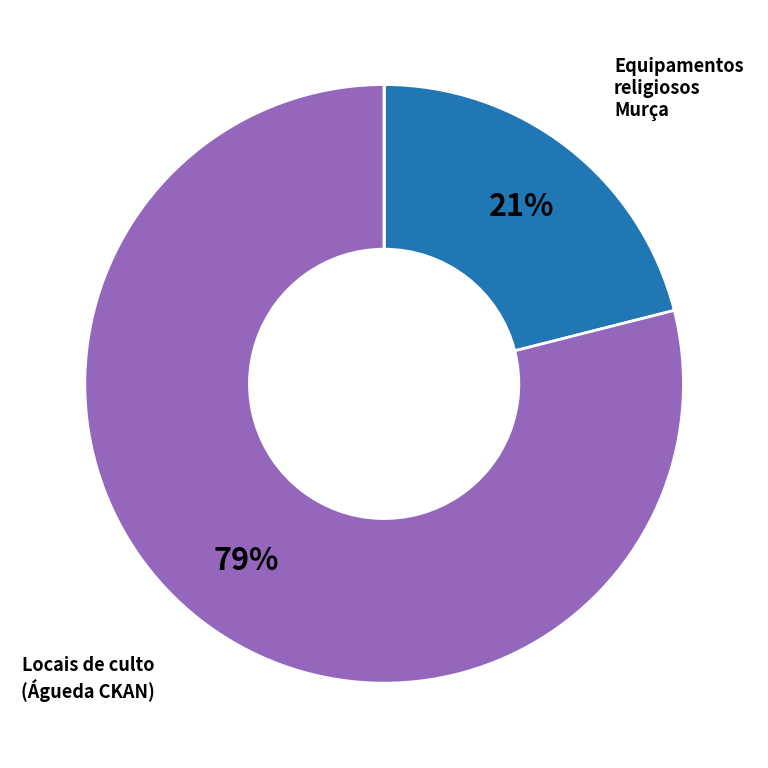

To the nearest percent, what is the difference between the largest and smallest slice percentages?

79%